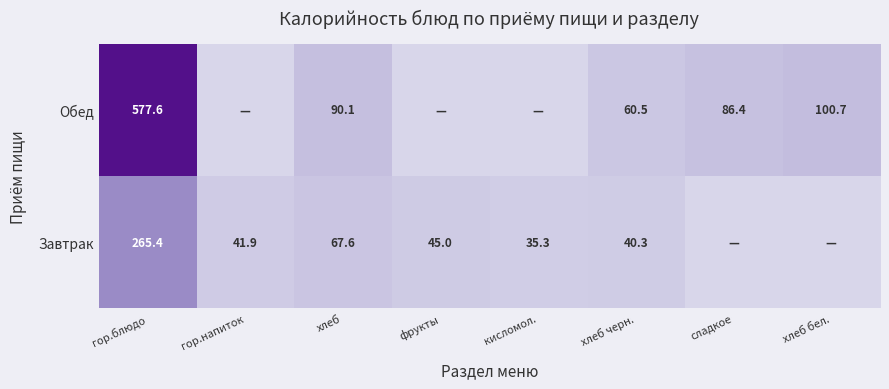

The Обед series shows 179.5 at хлеб бел.. True or false?

False